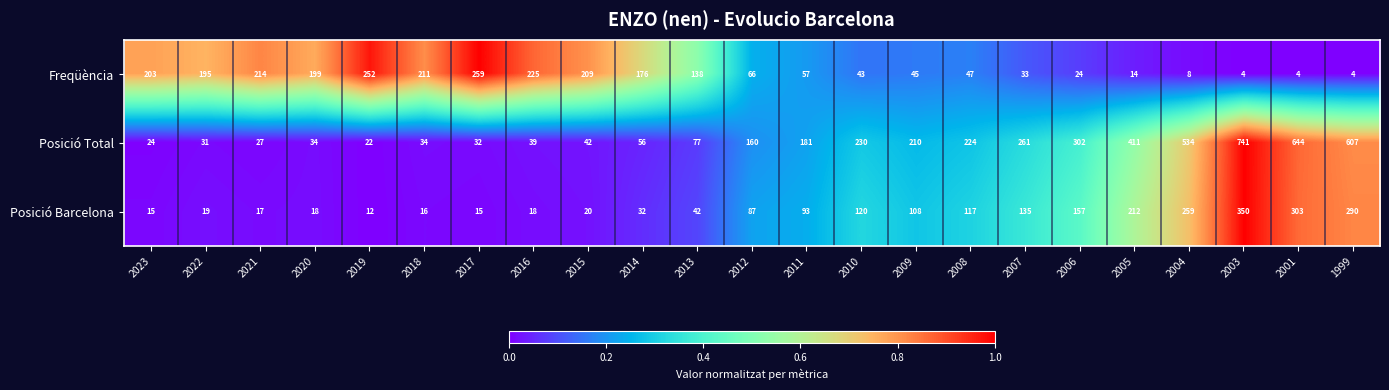

At which category does the chart reach its peak across all series?

2003